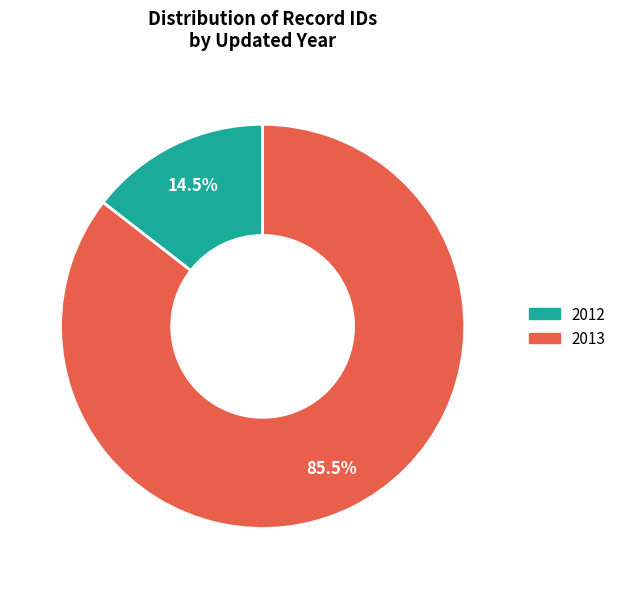

Is there any slice that represents more than half of the pie?

Yes